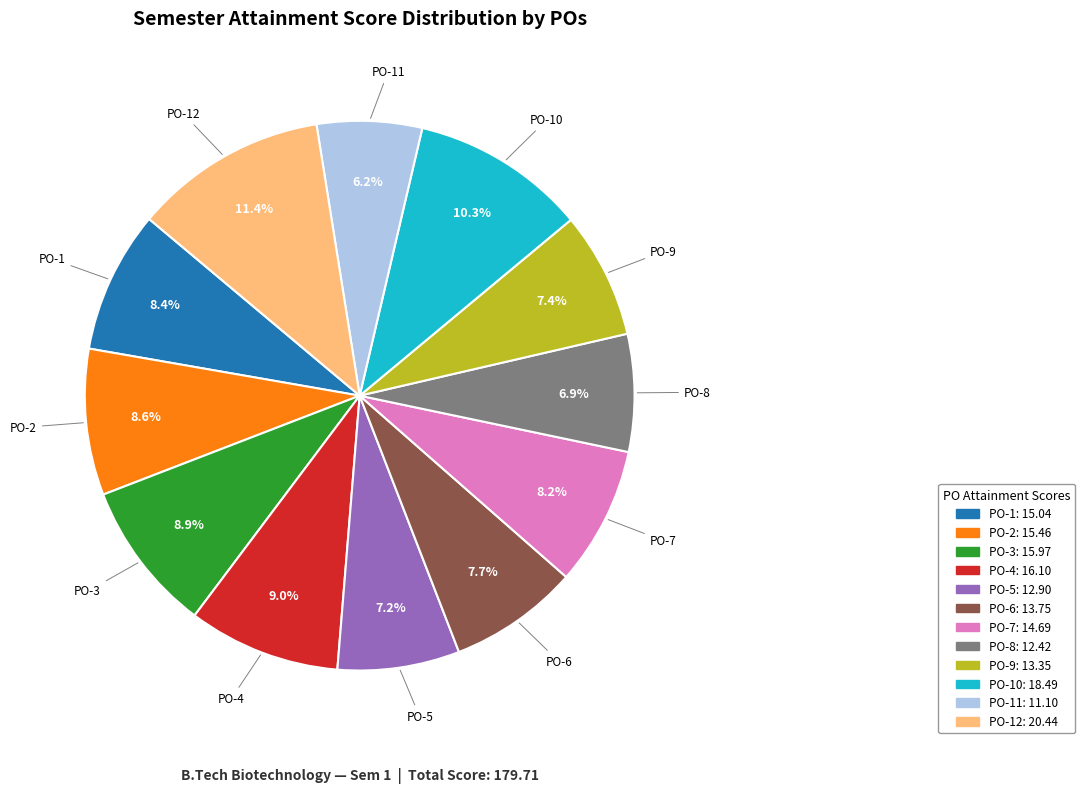

Is there any slice that represents more than half of the pie?

No